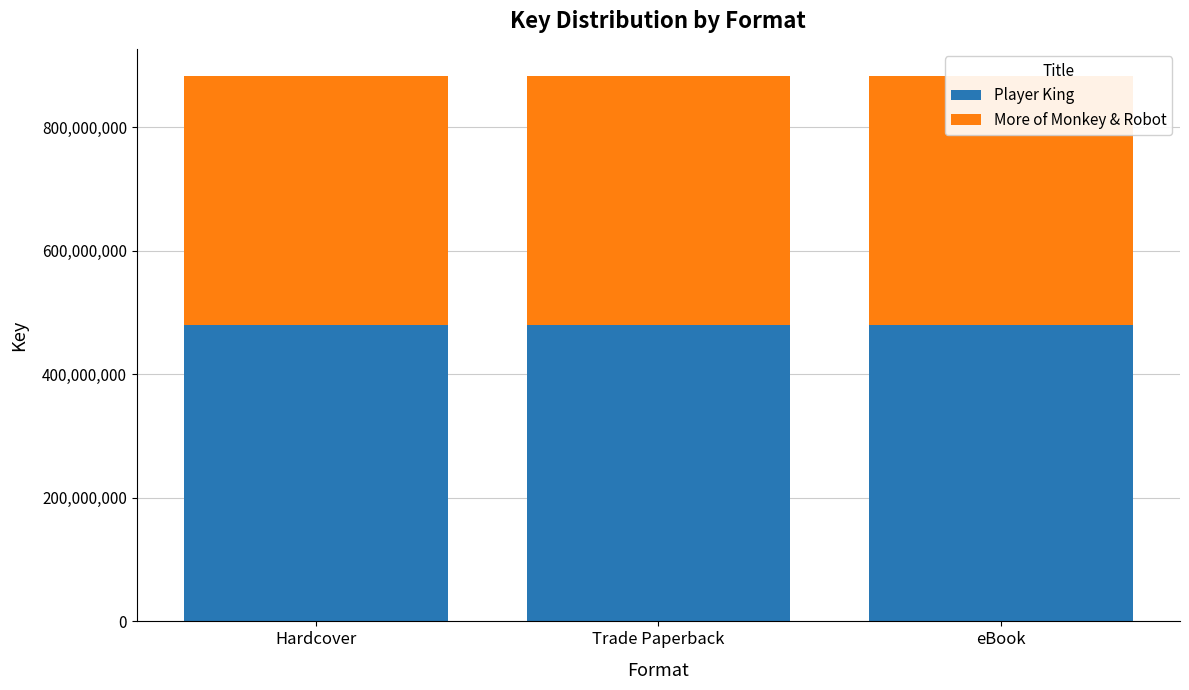

At how many categories does at least one series exceed 452366042?

3